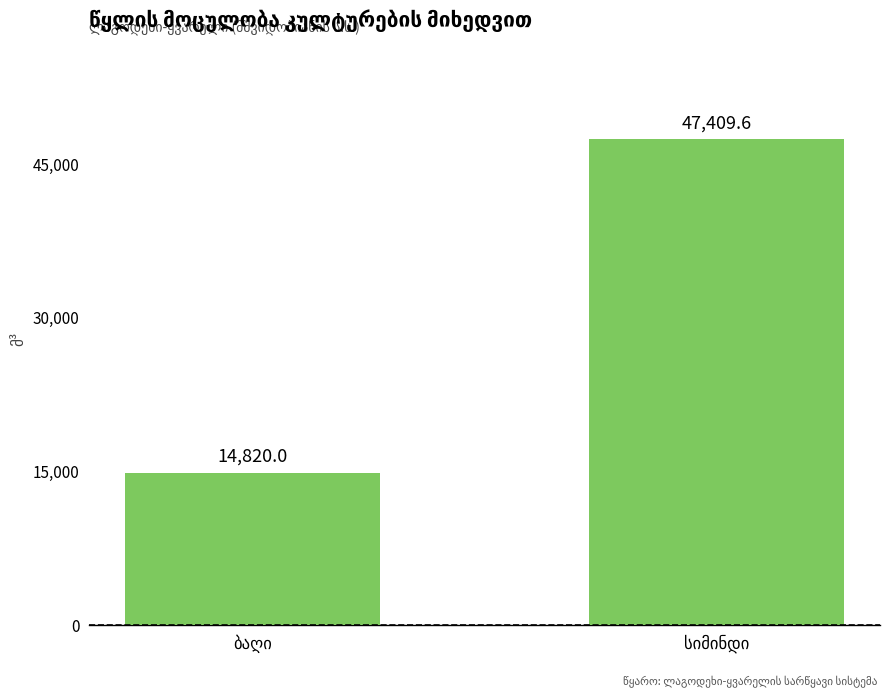

How many values are below 47409?

1